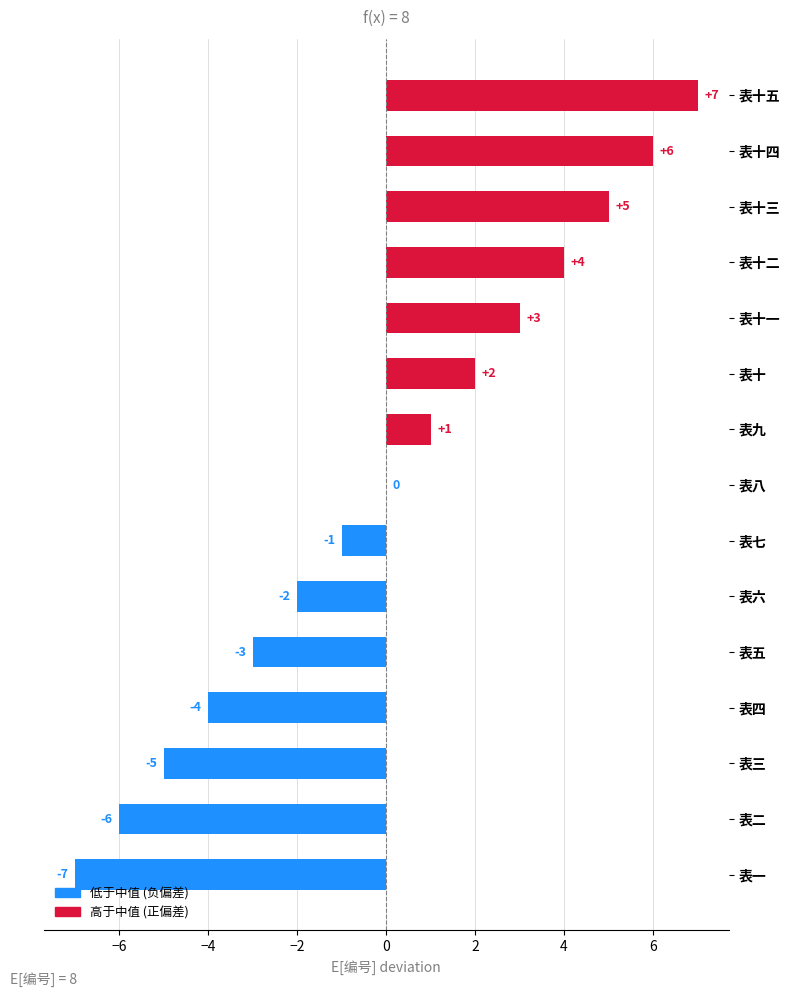

Which has a higher value, 表三 or 表十四?

表十四